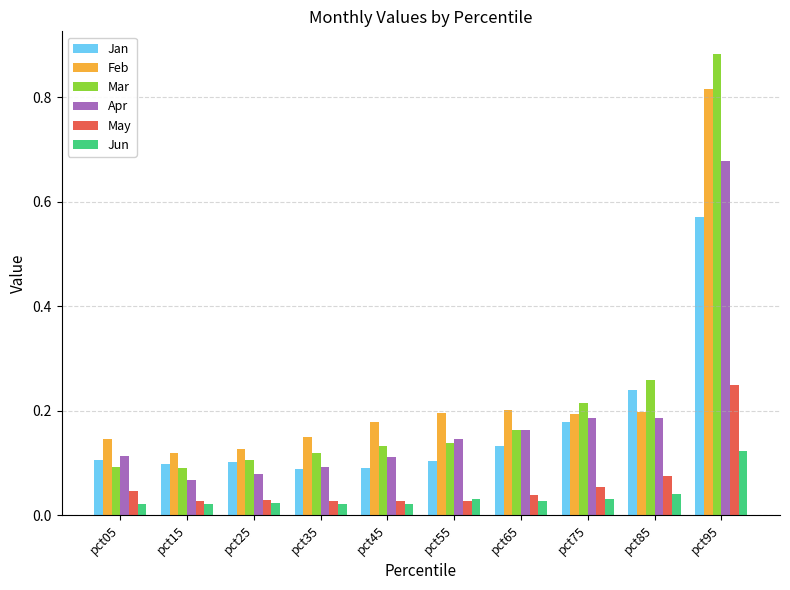

What are all the series names shown in the legend?

Jan, Feb, Mar, Apr, May, Jun